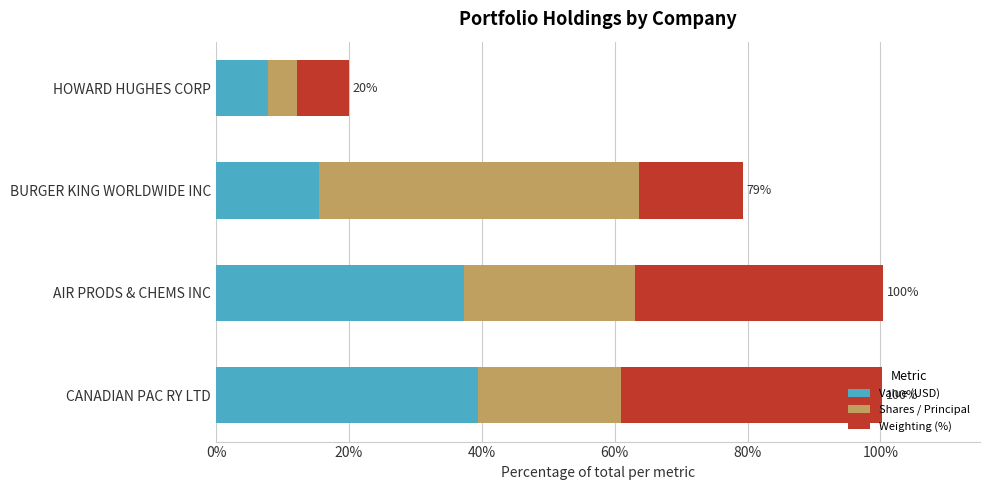

What is the maximum value for Value (USD)?

39.4